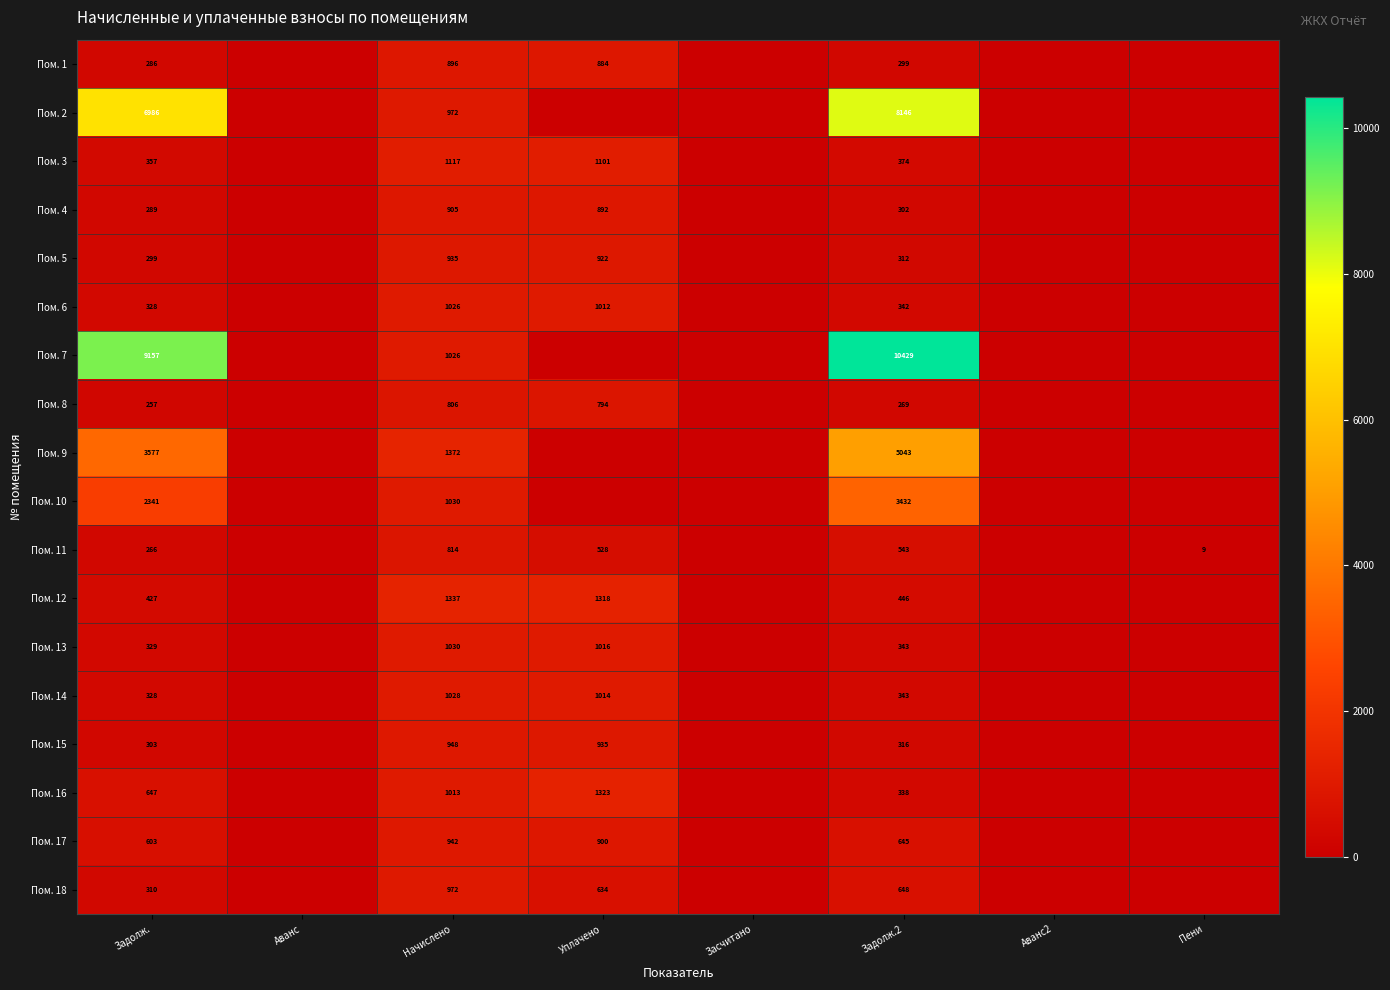

The Пом. 2 series shows 972 at Начислено. True or false?

True